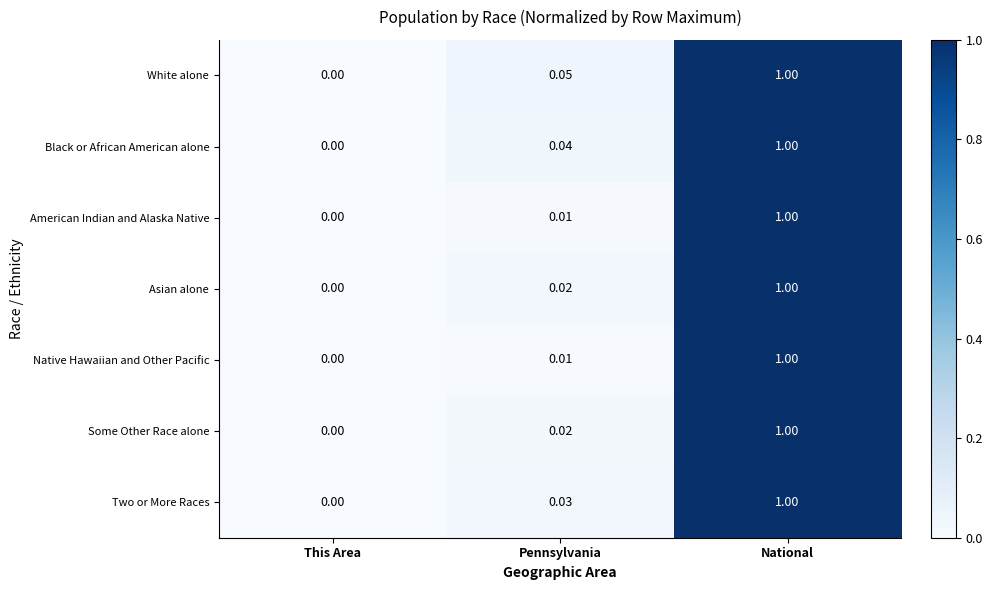

At which category is the sum across all series the highest?

National